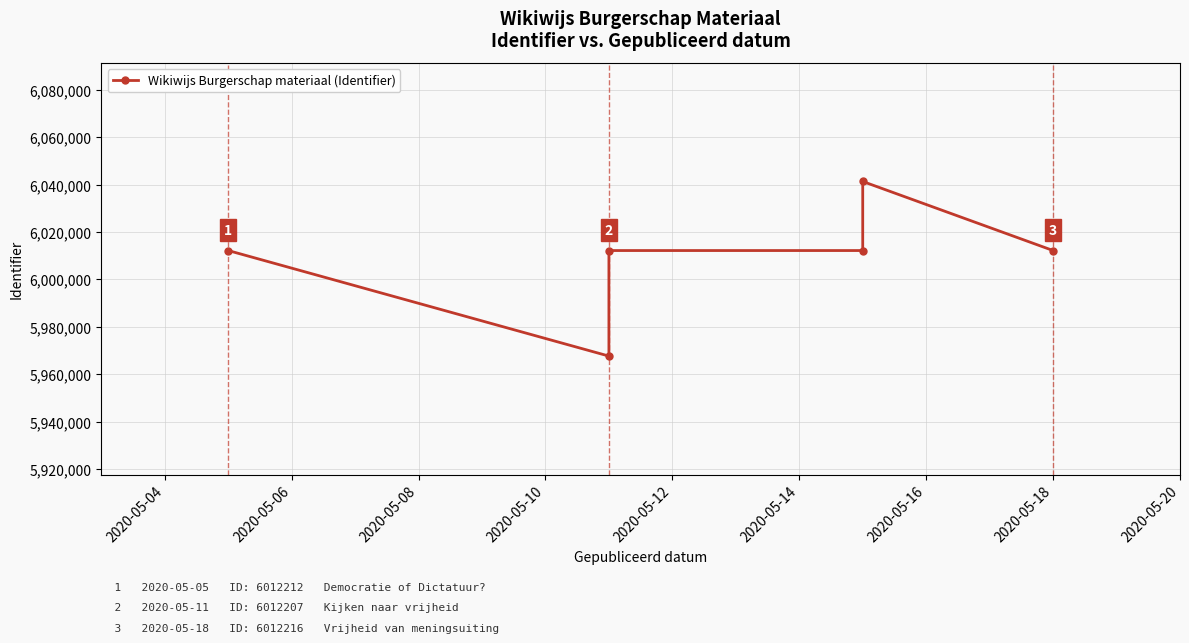

The value at 2020-05-10 is 2010599. True or false?

False